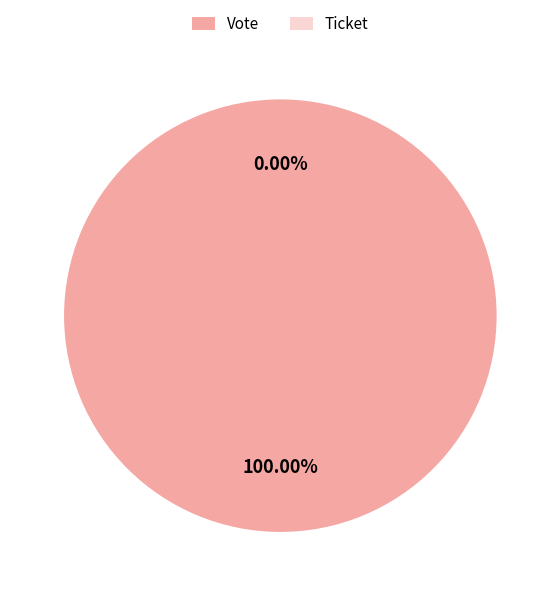

What percentage is the Vote slice, to the nearest percent?

100%